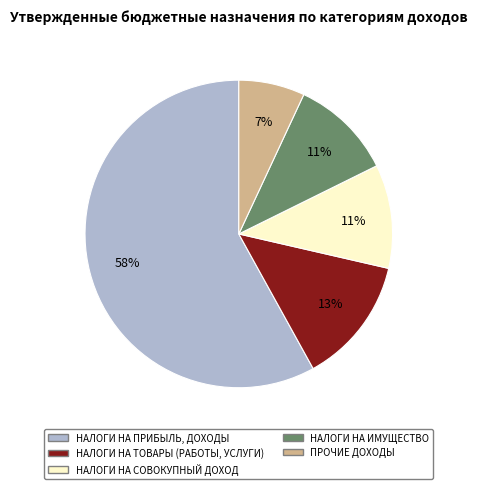

To the nearest percent, what percentage of the pie is НАЛОГИ НА ТОВАРЫ (РАБОТЫ, УСЛУГИ)?

13%